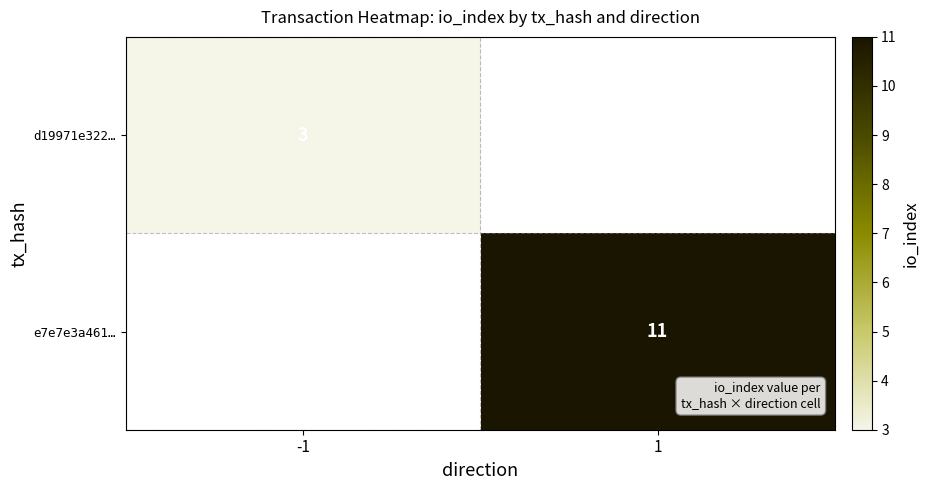

True or false: d19971e322… has a value of 1 at -1.

False